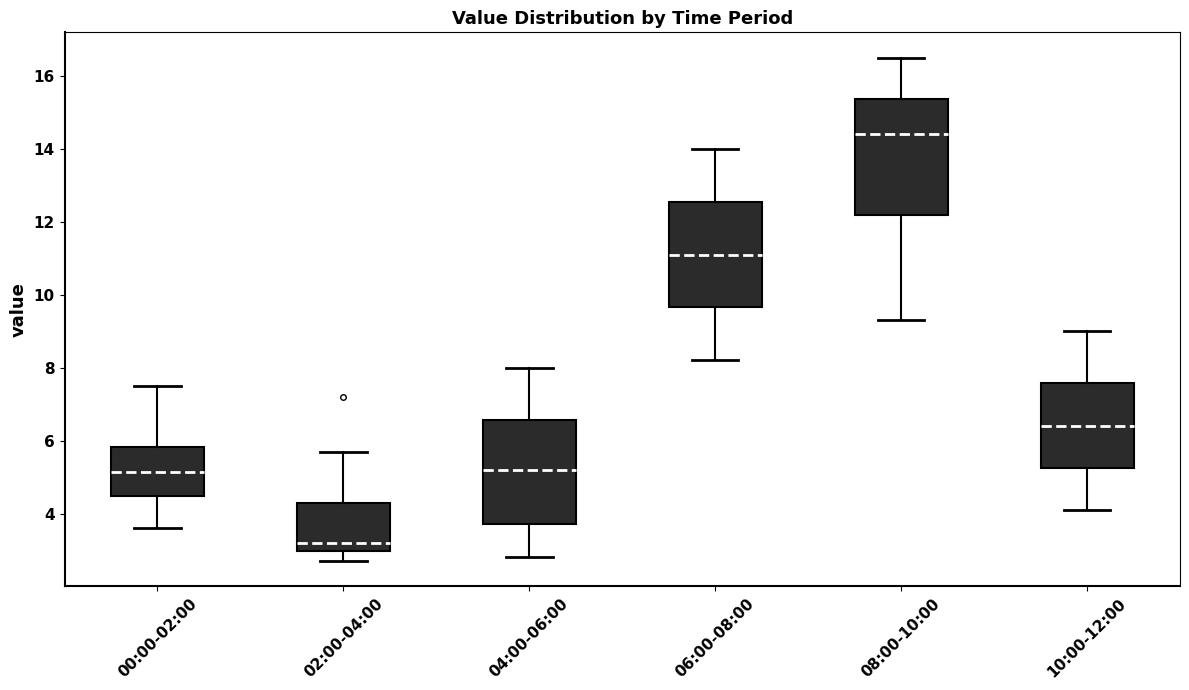

Comparing the boxes themselves (not the whiskers), which one is the tallest?

08:00-10:00